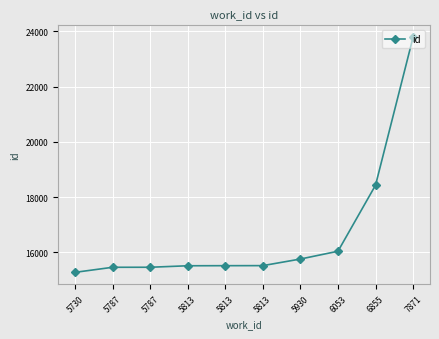

How many data points does each series have?

10